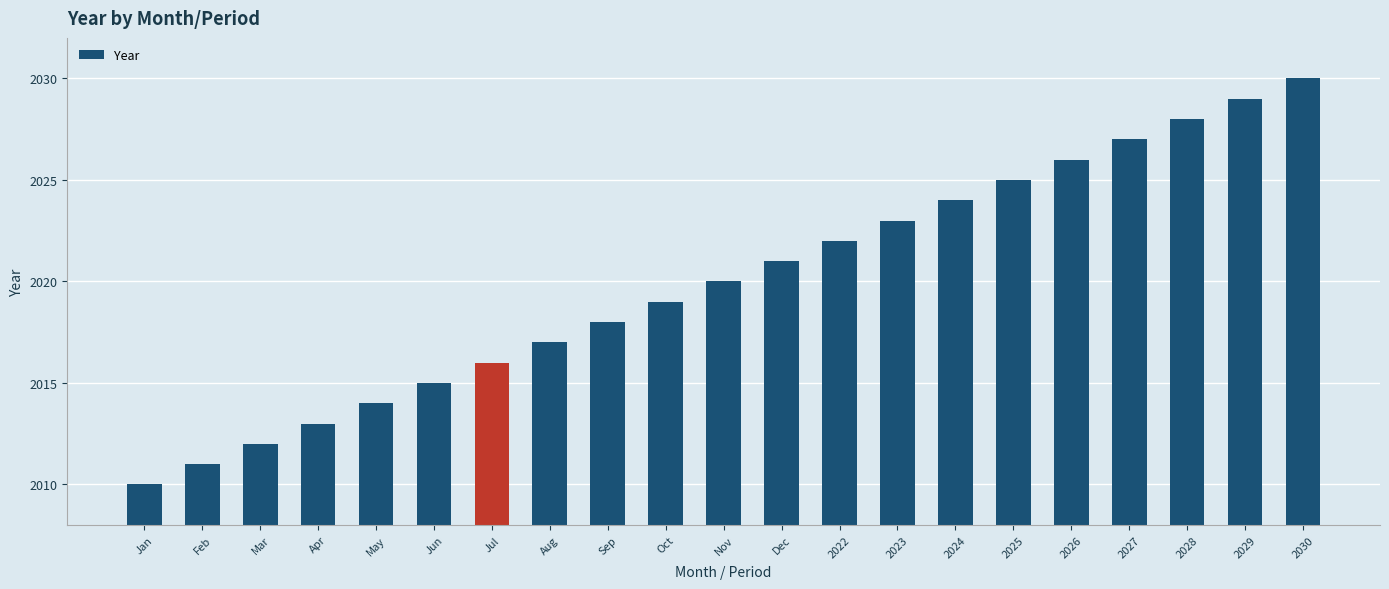

Are the bars horizontal?

No